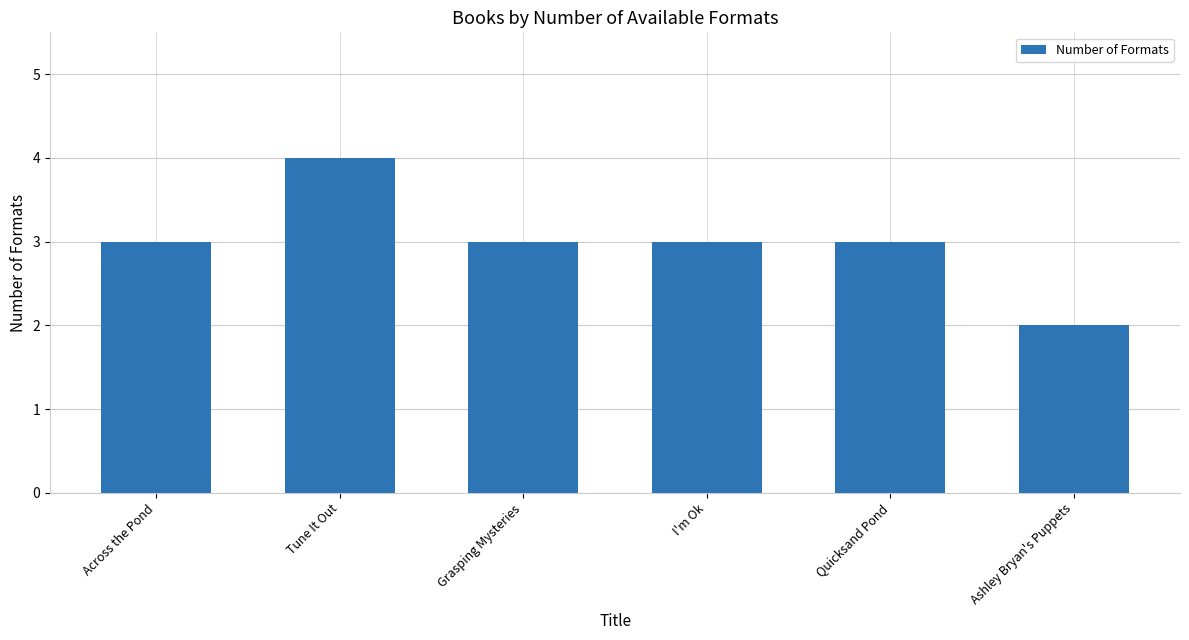

What is the ratio of the value at Across the Pond to the value at I'm Ok?

1.0